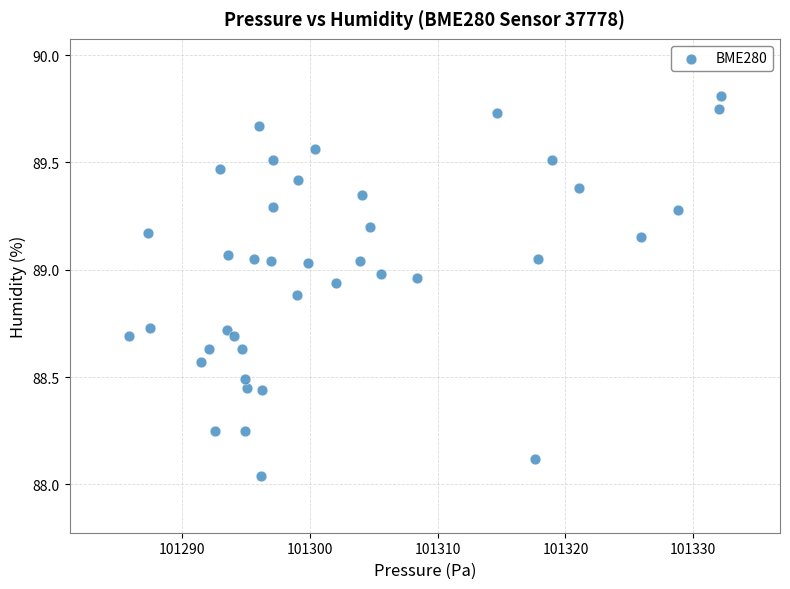

What is the range of X values (max minus min)?

46.4